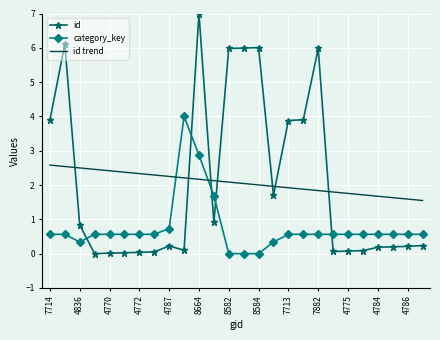

Rank the series by their maximum value, from highest to lowest.

id, category_key, id trend